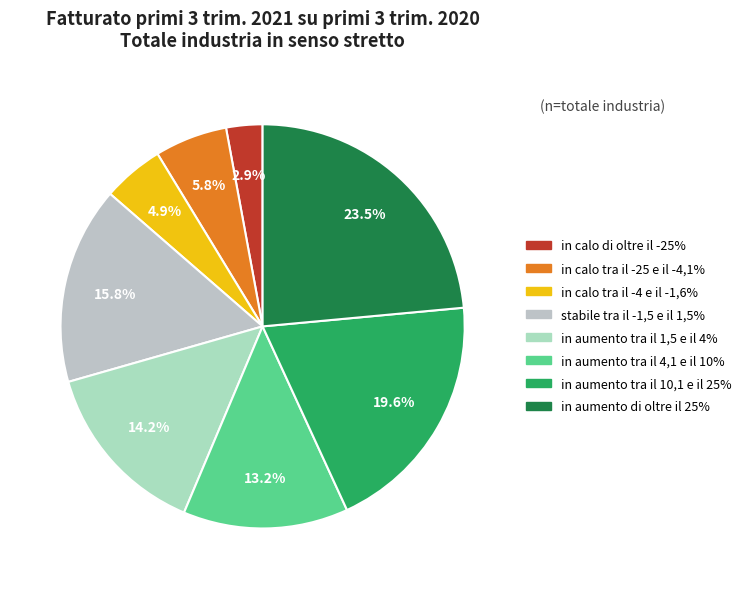

Is stabile tra il -1,5 e il 1,5% the majority of the pie?

No